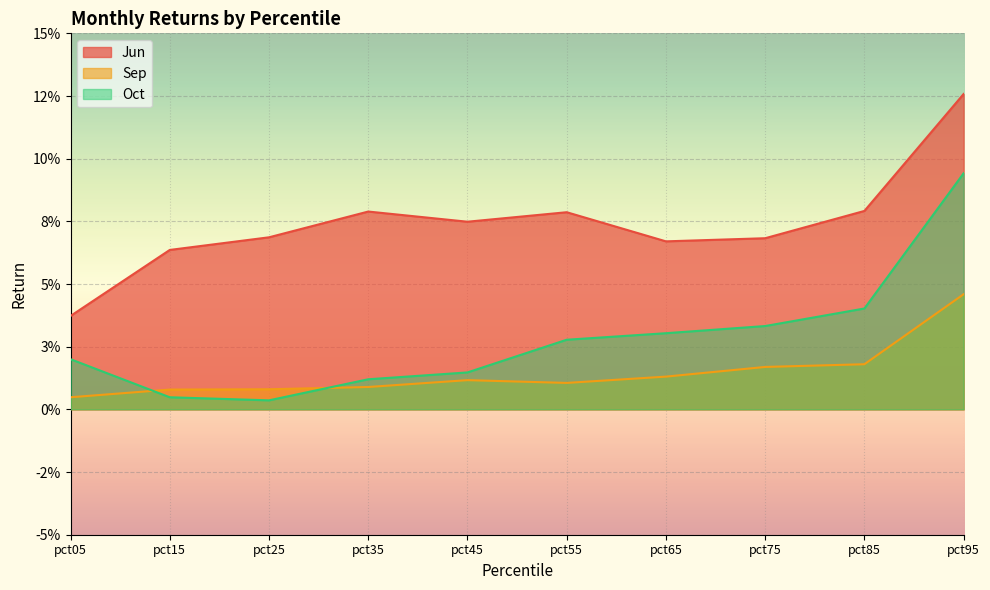

Between pct45 and pct55, which is larger?

pct55